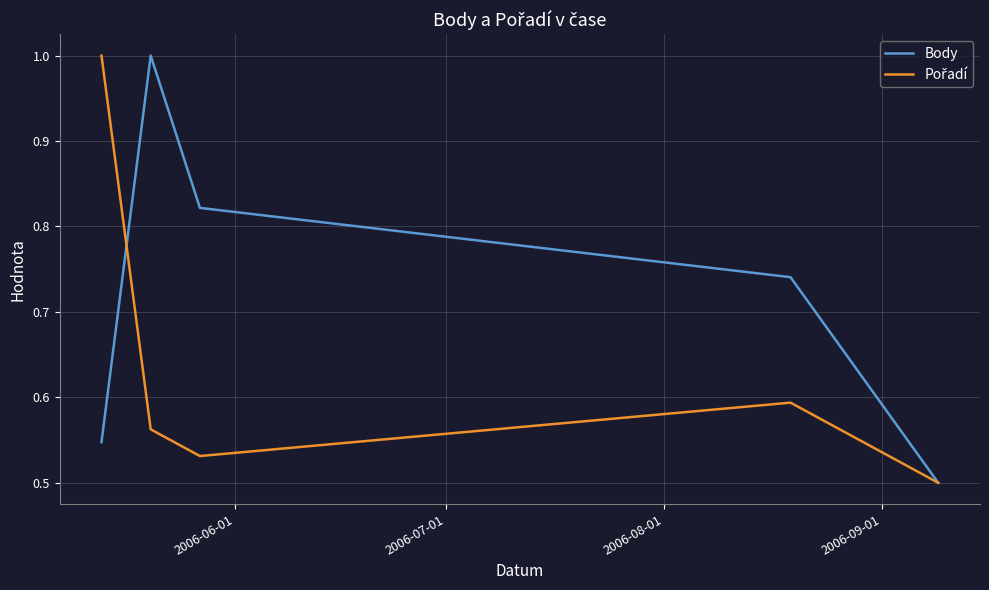

Which series has the largest total across all categories?

Body